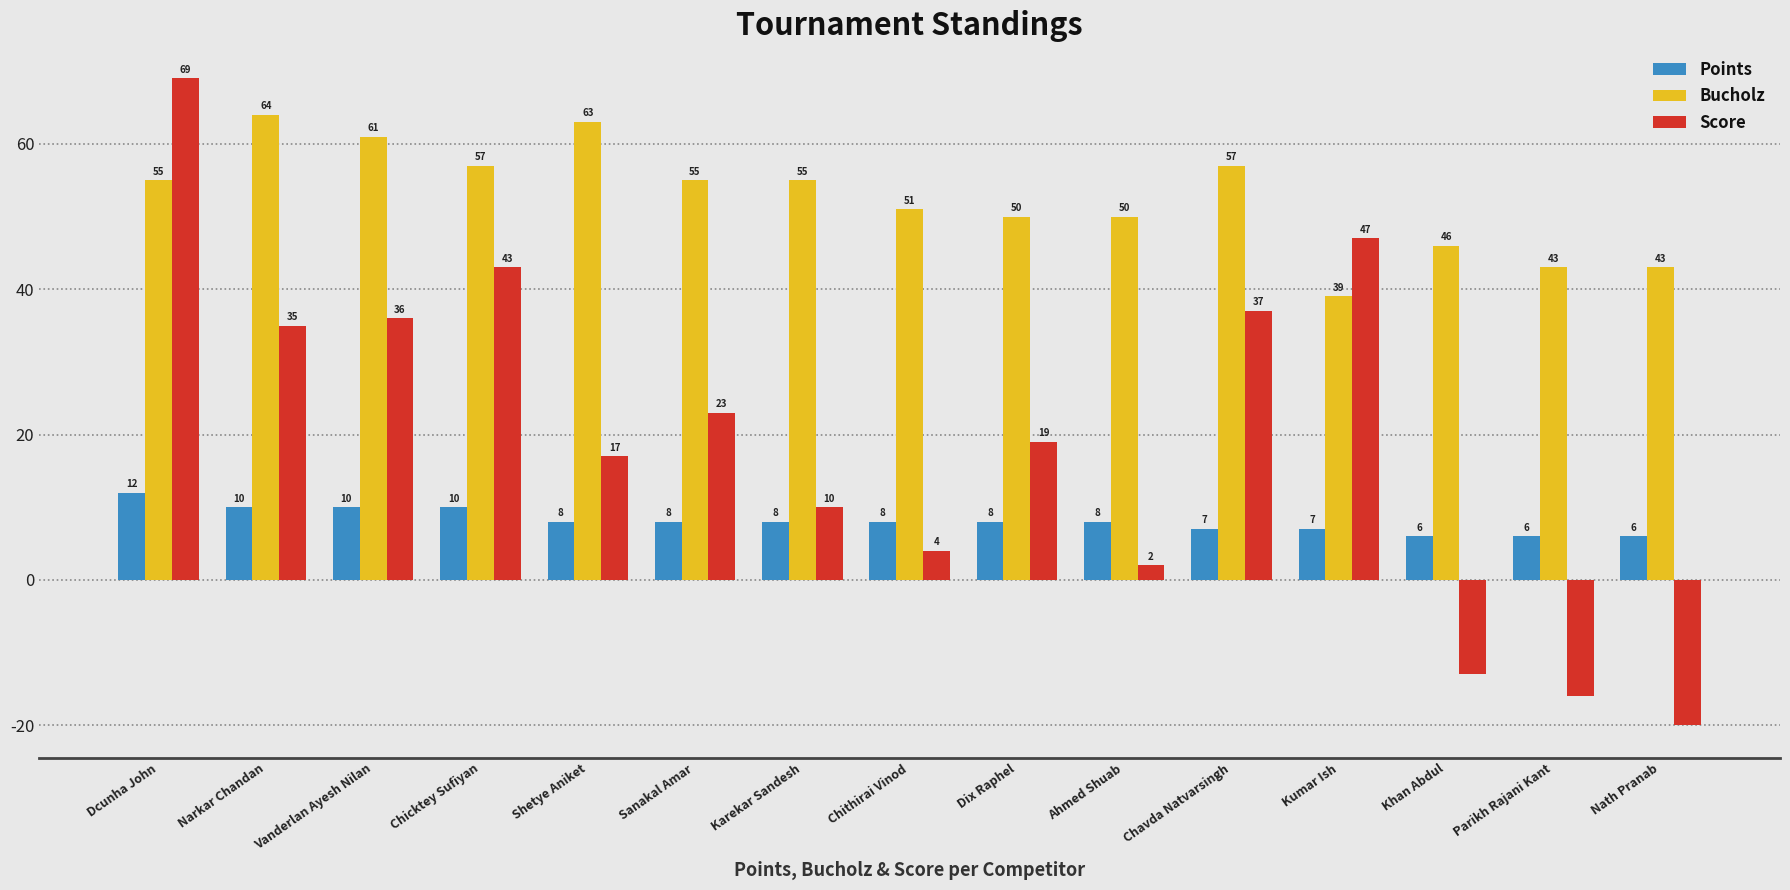

Is the value of Bucholz at Dcunha John greater than the value of Score at Parikh Rajani Kant?

Yes